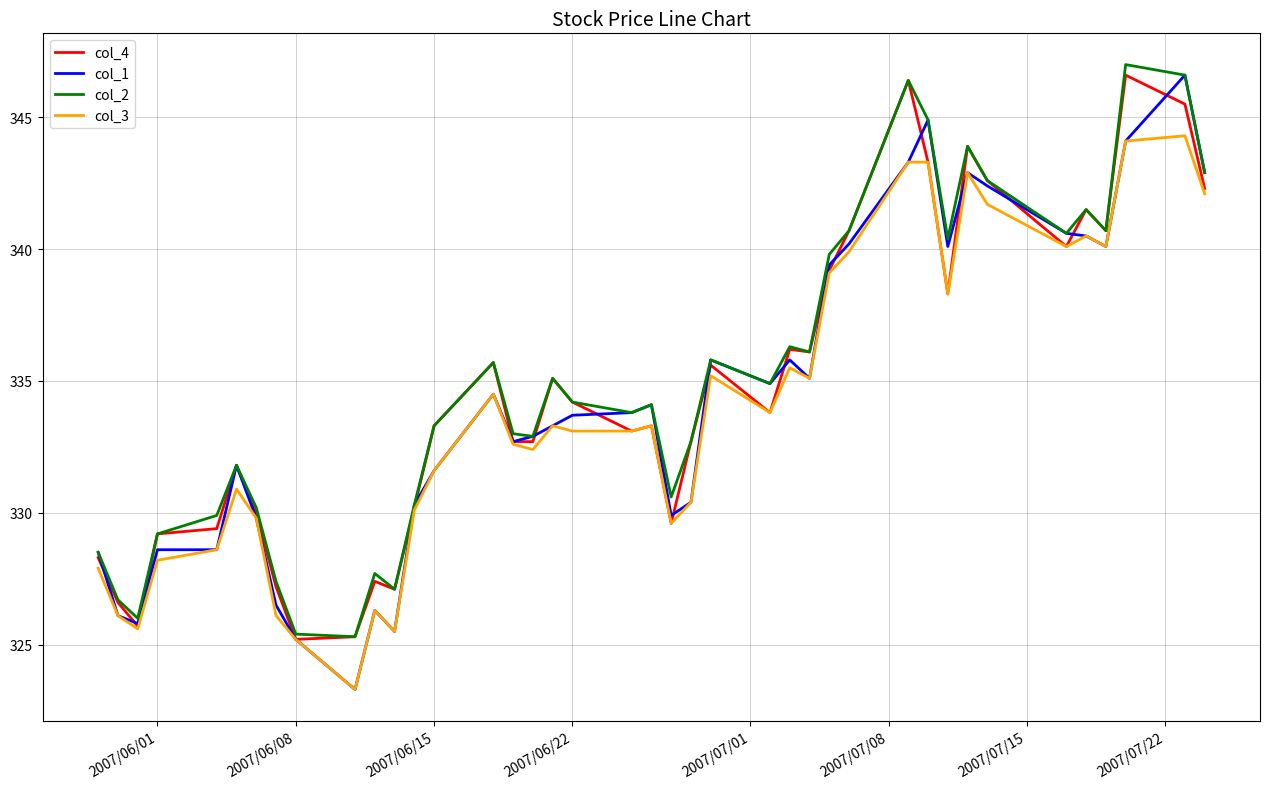

What is the difference between the maximum and second lowest values in the col_3 series?

19.1